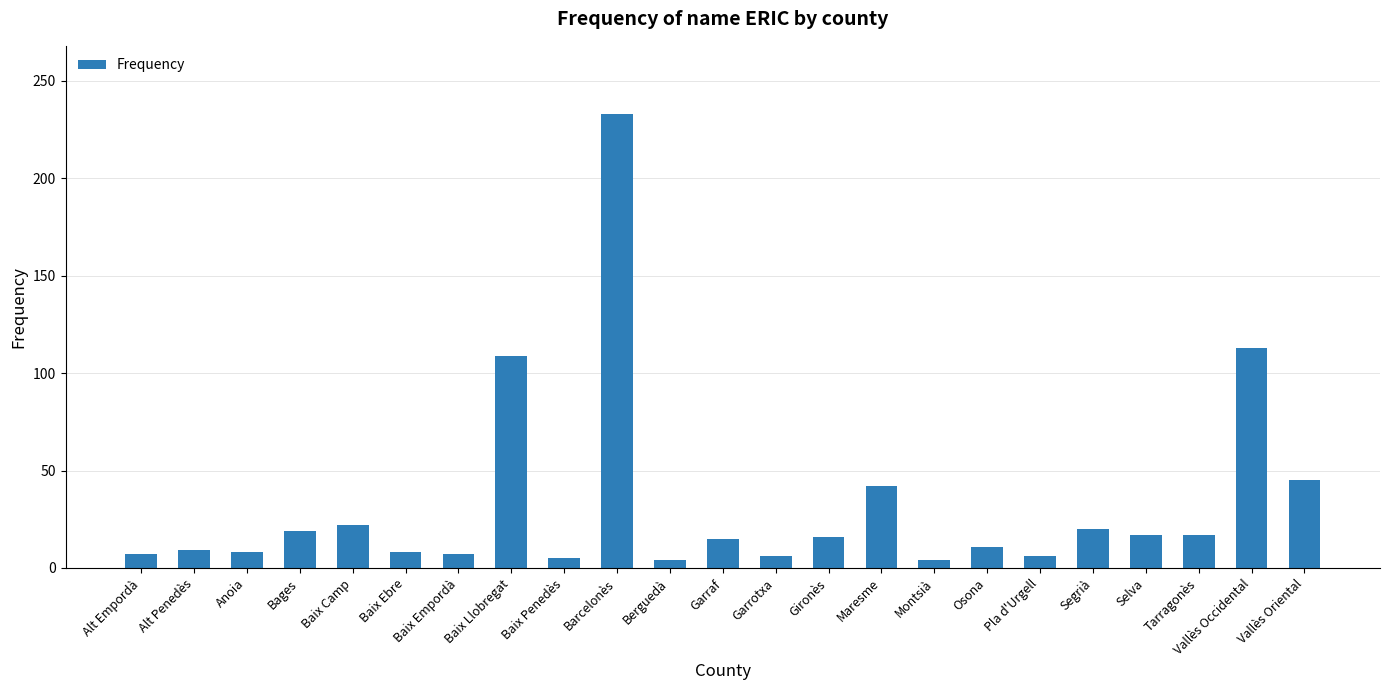

What is the sum of the values at Selva and Berguedà?

21